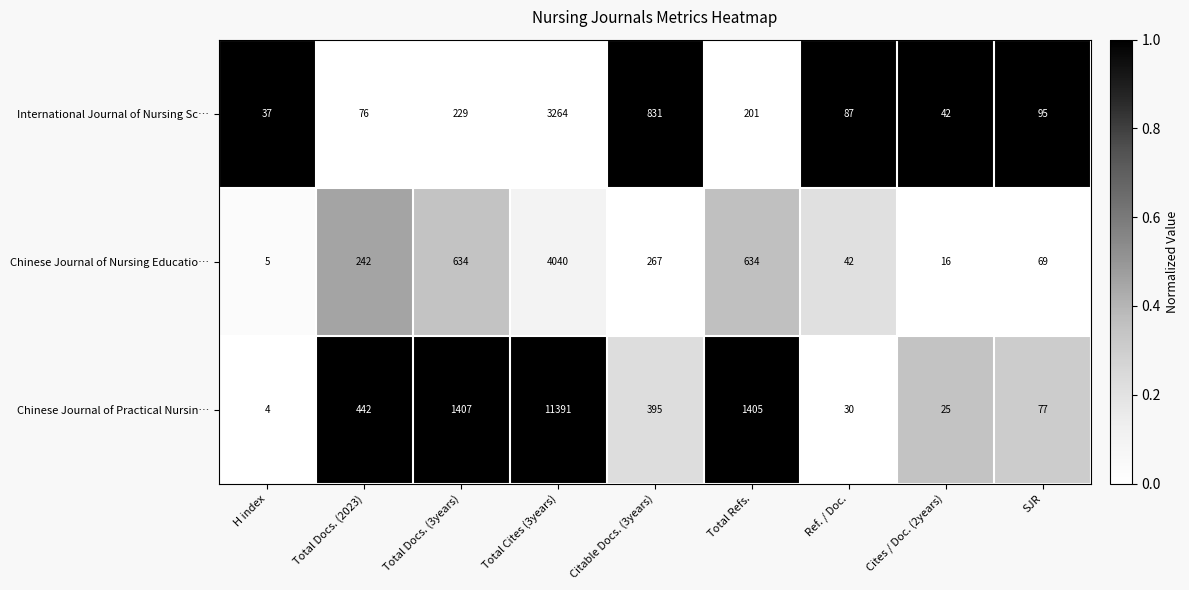

Reading left to right, transcribe all the data shown in this chart.

International Journal of Nursing Sc…: 37	76	229	3264	831	201	87	42	95
Chinese Journal of Nursing Educatio…: 5	242	634	4040	267	634	42	16	69
Chinese Journal of Practical Nursin…: 4	442	1407	11391	395	1405	30	25	77